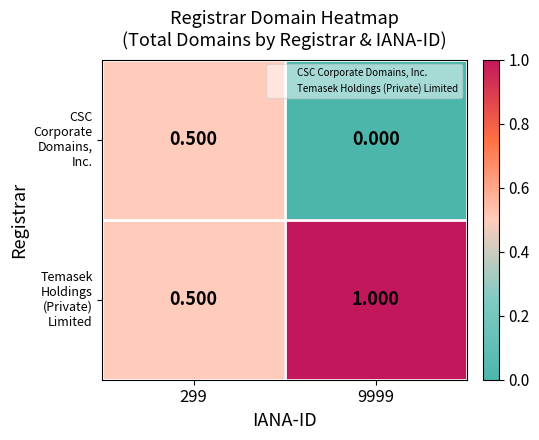

How many distinct data groups are displayed?

2